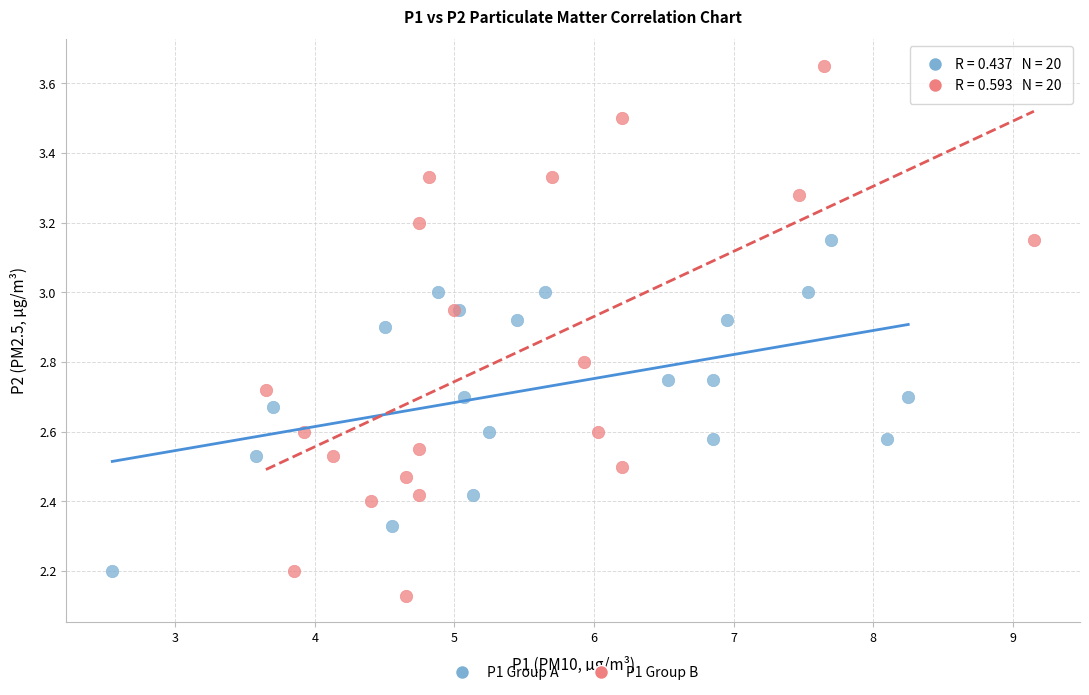

Which series has the widest spread of Y values?

P1 Group B